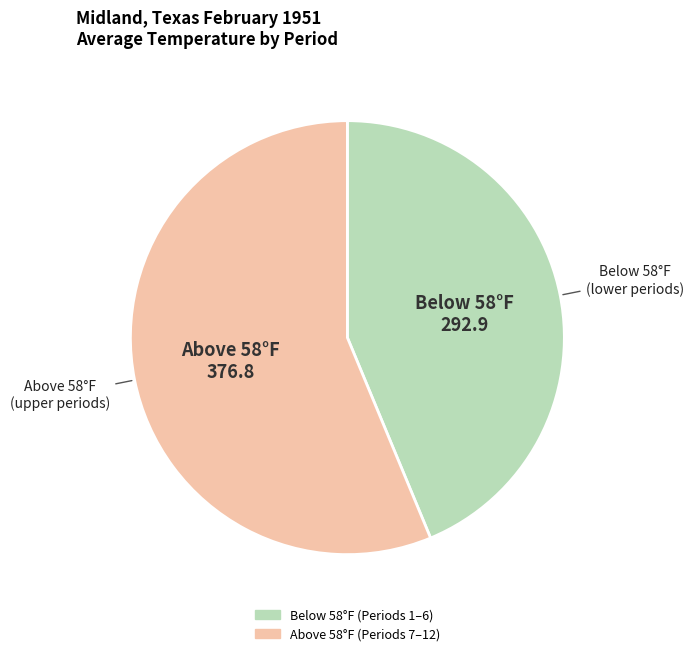

Is there a majority slice in this chart?

Yes